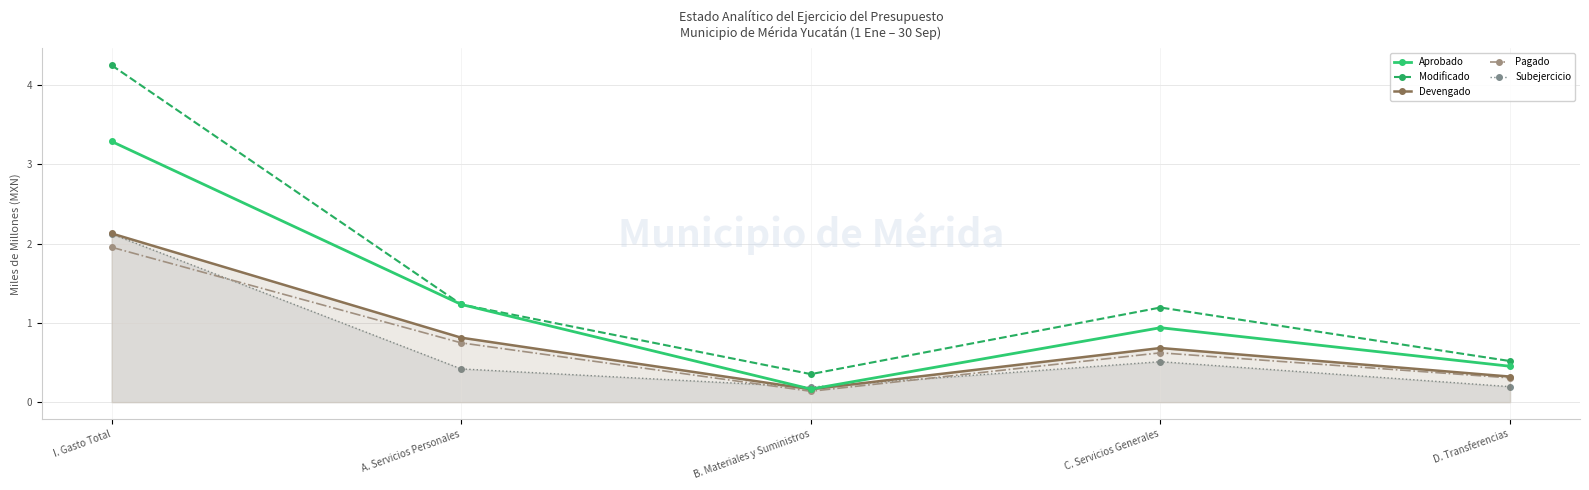

What position from the left is C. Servicios Generales?

4